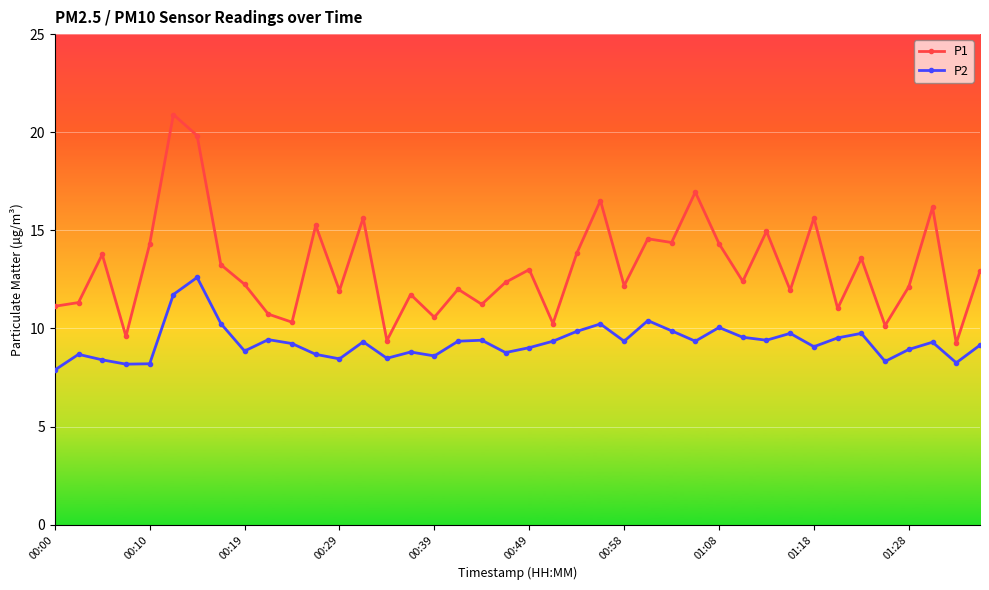

Which series has the largest range (max minus min)?

P1